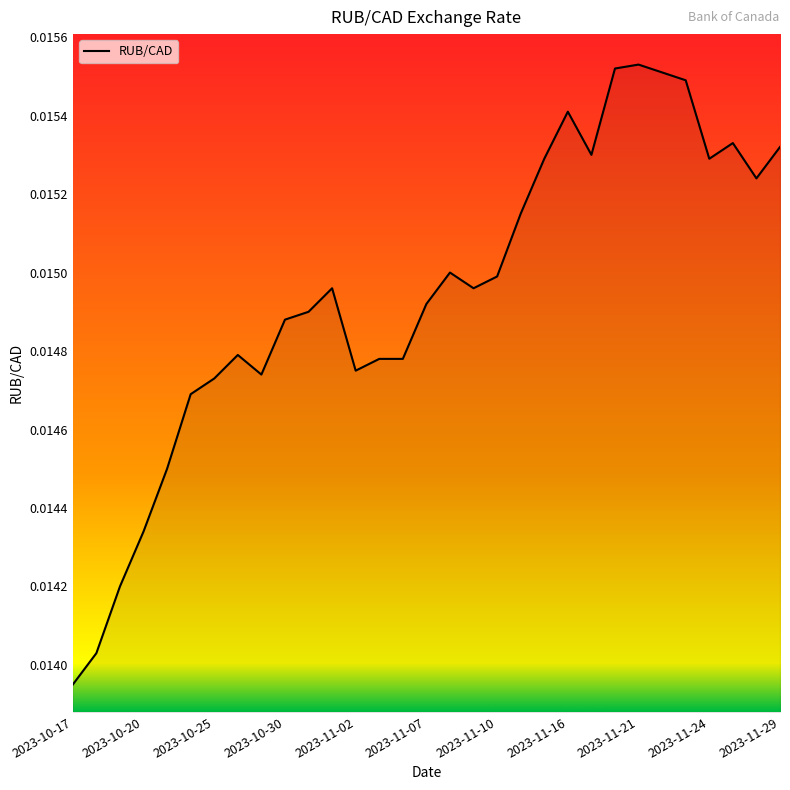

At which category does the chart reach its minimum across all series?

2023-10-17